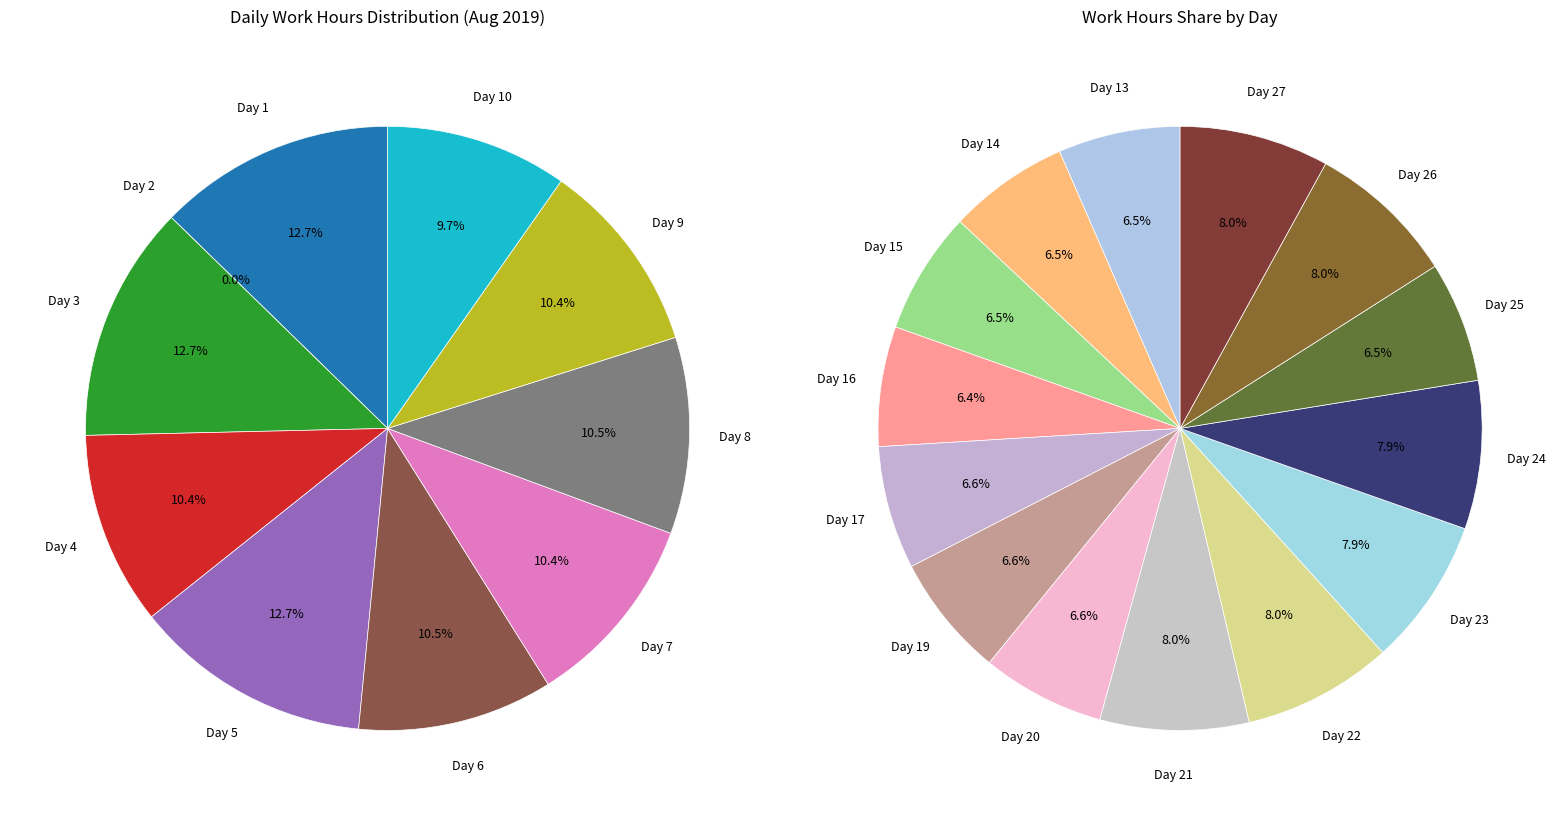

Count the number of slices in the pie.

24